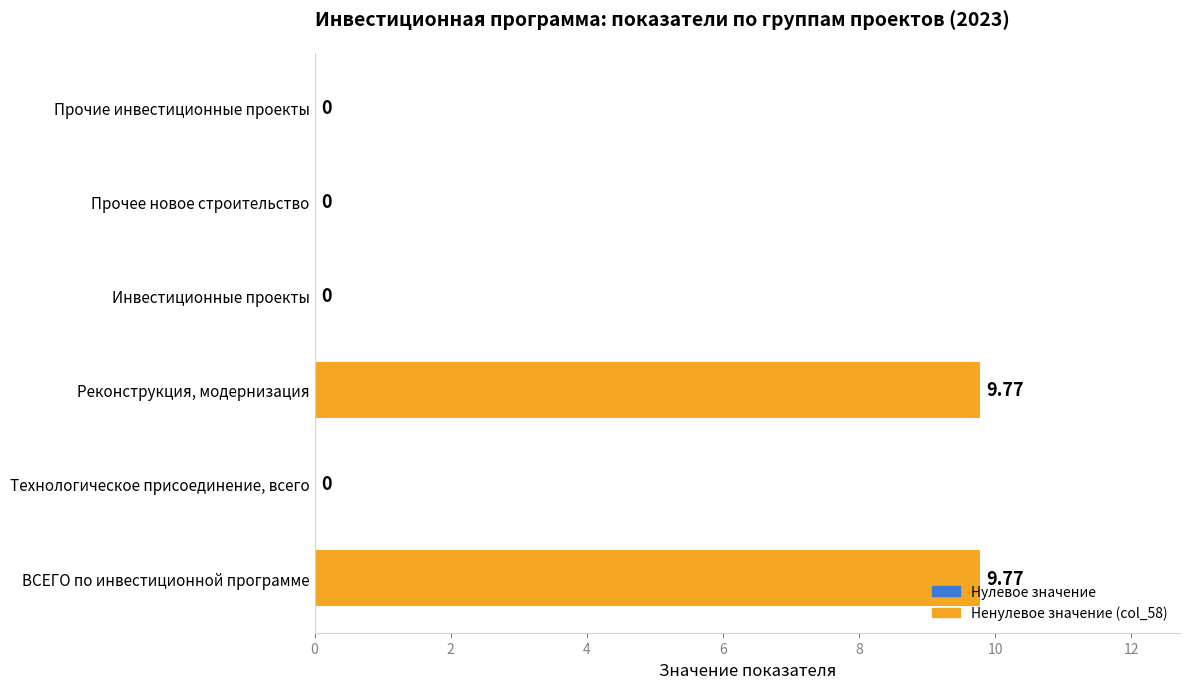

Which has a higher value, Реконструкция, модернизация or Инвестиционные проекты?

Реконструкция, модернизация